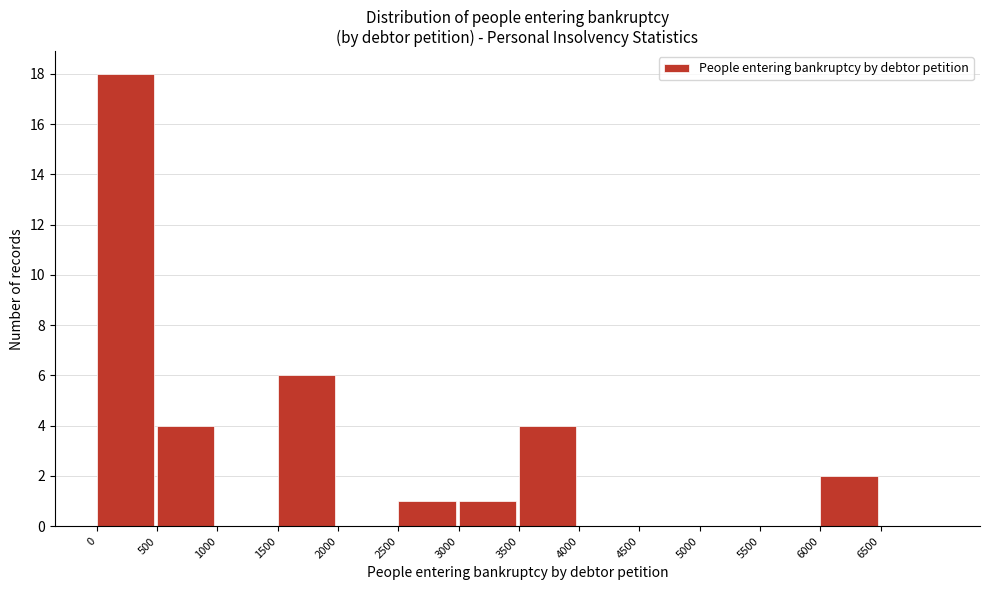

Reading left to right, list every bar in this chart as the range it spans on the x-axis followed by its height. The values are not printed on the chart, so give them approximately, as read against the axis.

0 to 500: 18
500 to 1000: 4
1000 to 1500: 0
1500 to 2000: 6
2000 to 2500: 0
2500 to 3000: 1
3000 to 3500: 1
3500 to 4000: 4
4000 to 4500: 0
4500 to 5000: 0
5000 to 5500: 0
5500 to 6000: 0
6000 to 6500: 2
6500 to 7000: 0